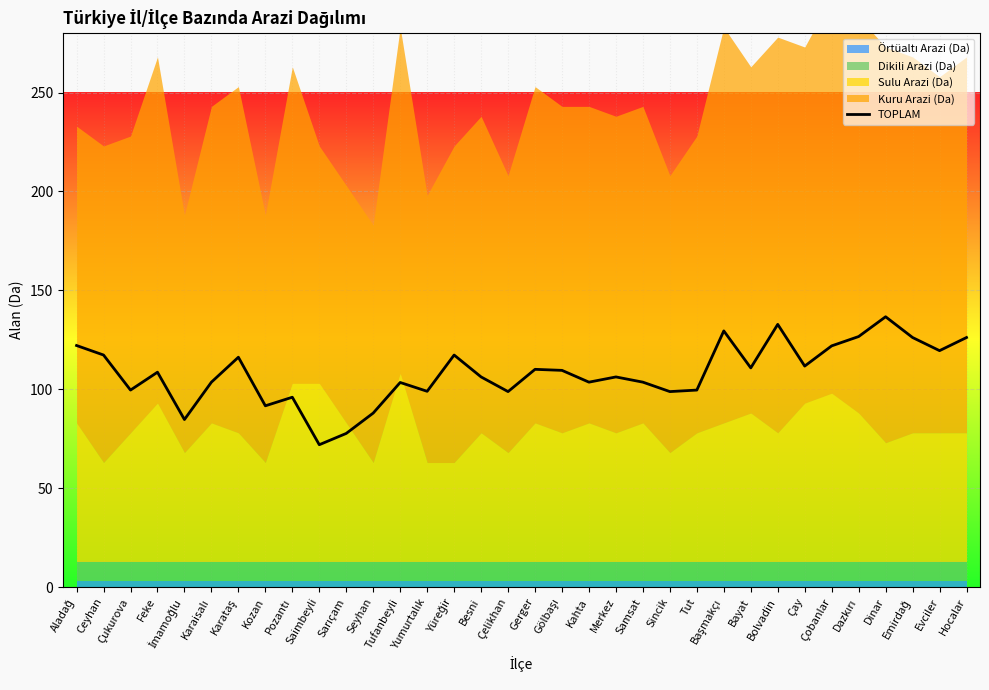

What is the label of the 33rd point from the left?

Evciler